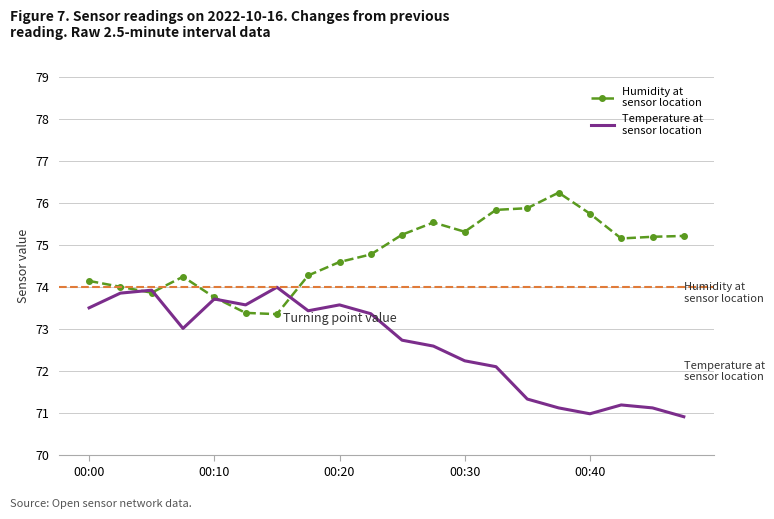

What is the greatest value displayed?

76.2